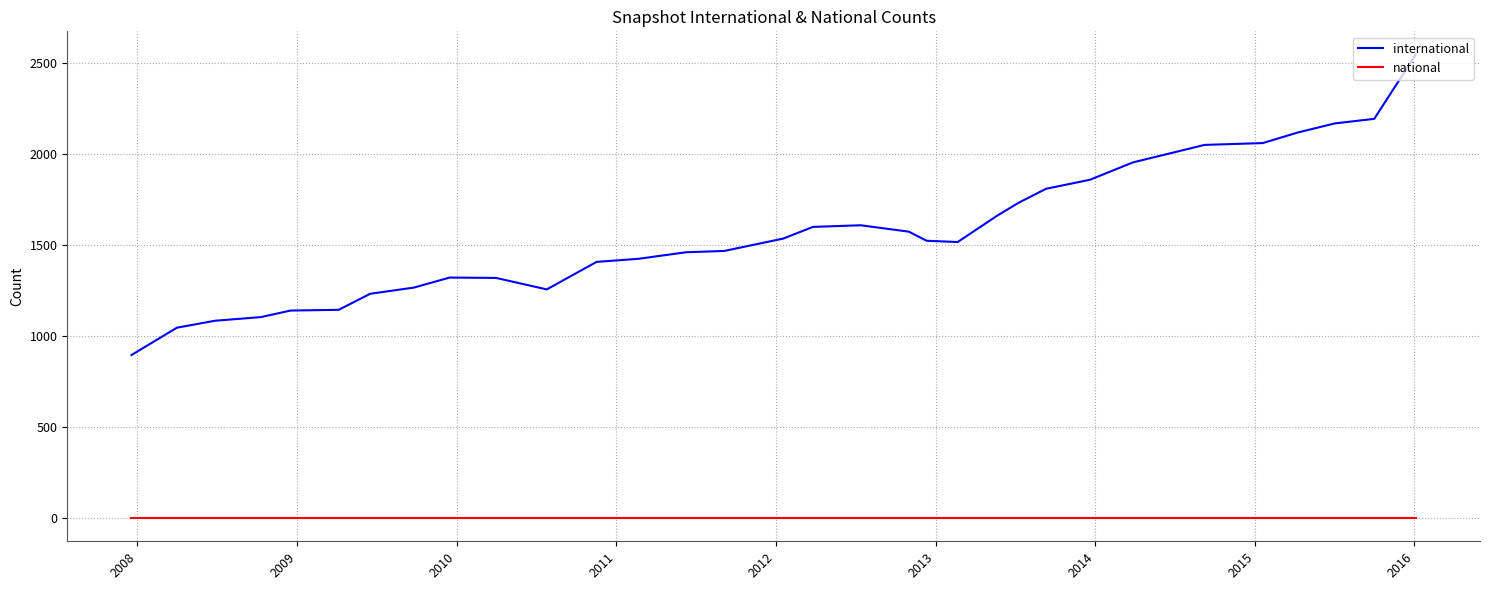

Which series has the largest total across all categories?

international